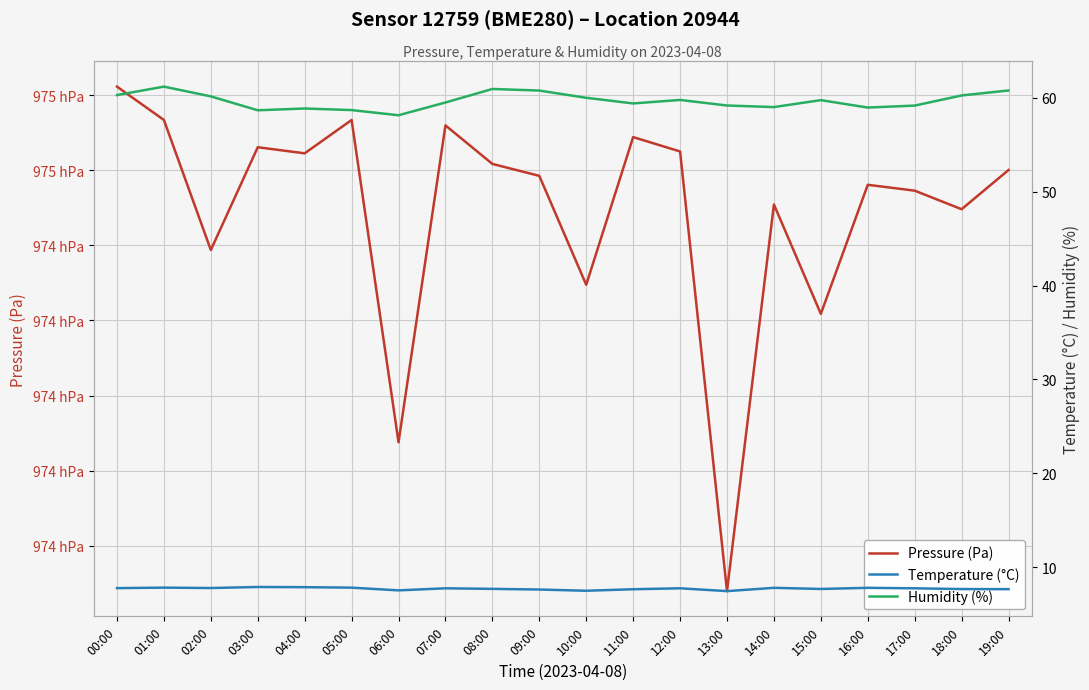

What is the total value across all series at 10:00?

97512.2